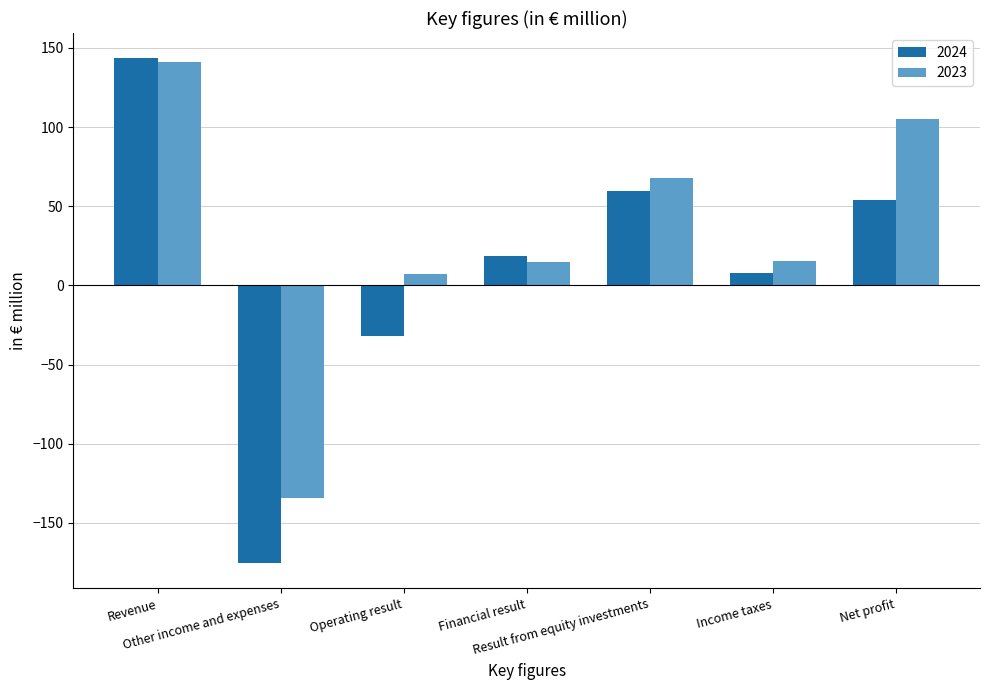

How many positive values does the 2024 series have?

5